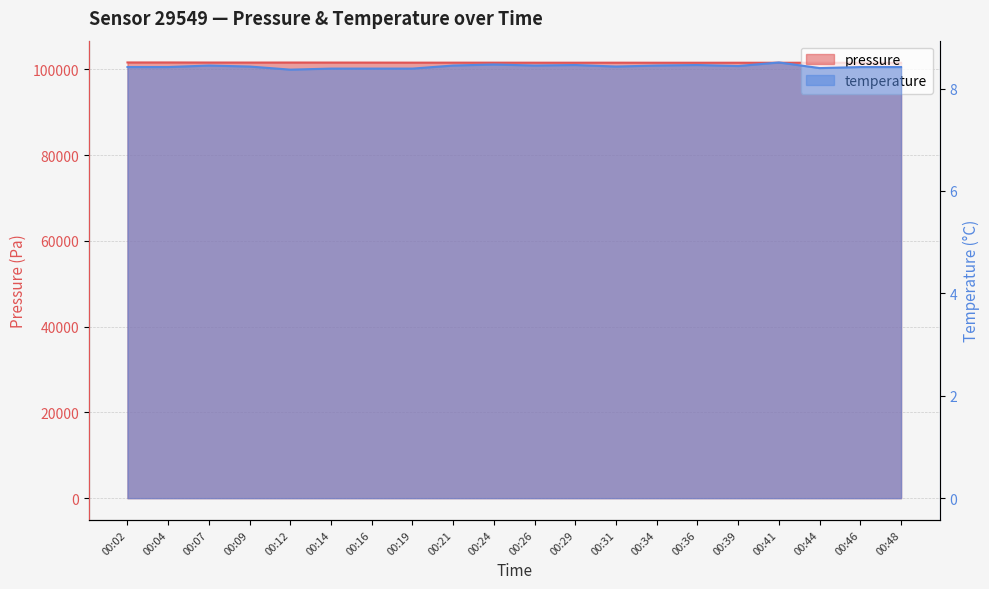

True or false: temperature has a value of 1.7 at 00:46.

False